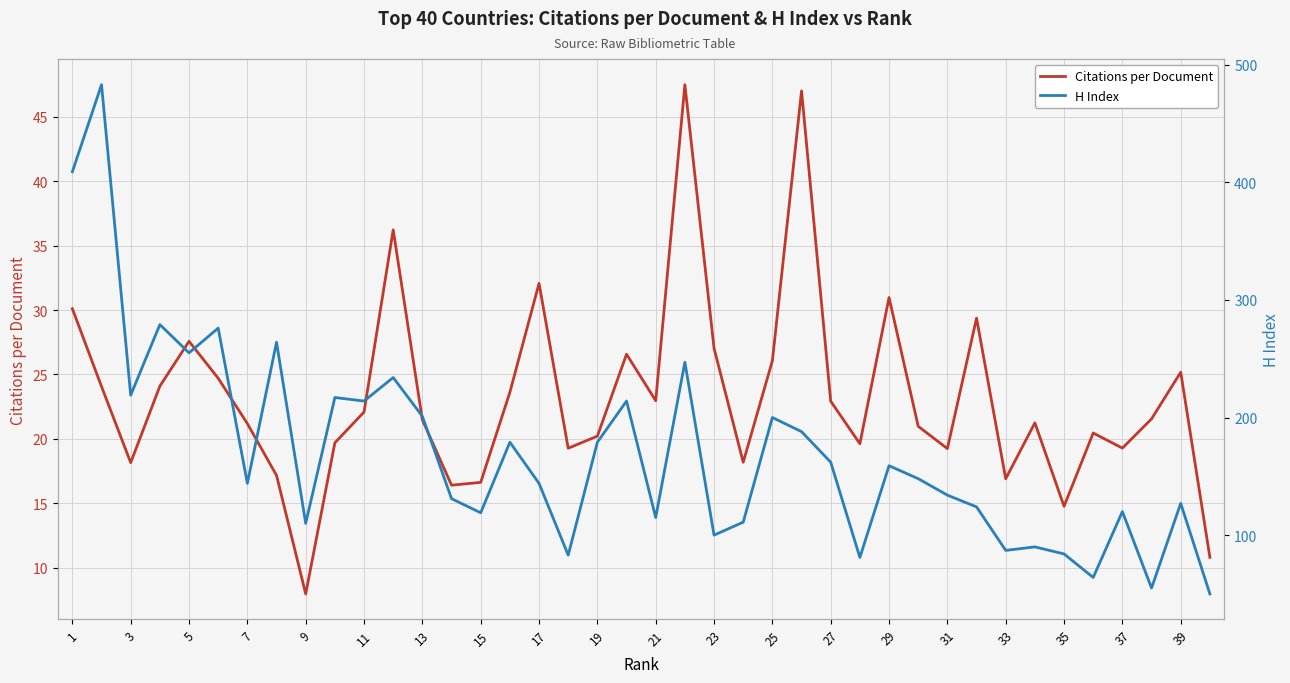

True or false: Citations per Document has a value of 23.0 at 21.

True